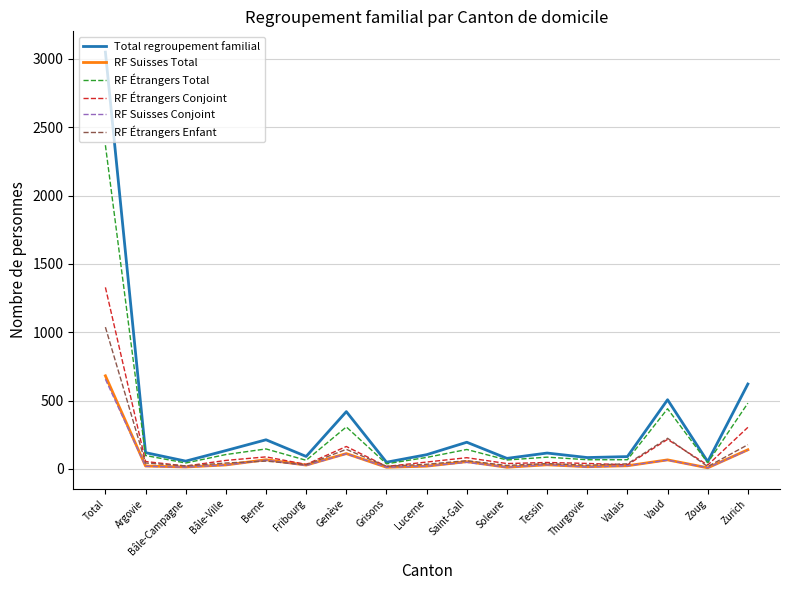

True or false: RF Étrangers Conjoint has a value of 216 at Vaud.

True